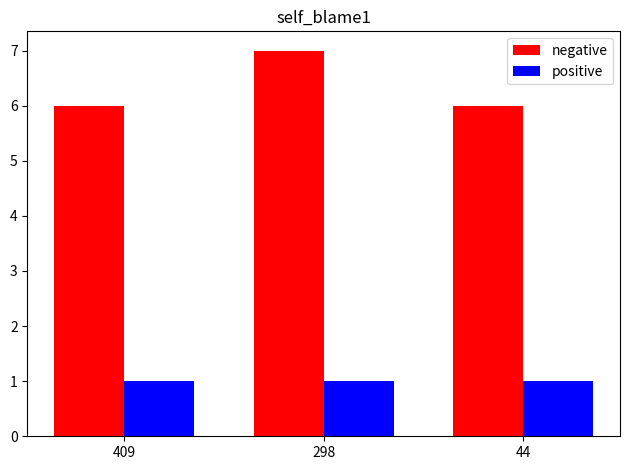

True or false: positive has a value of 2 at 44.

False